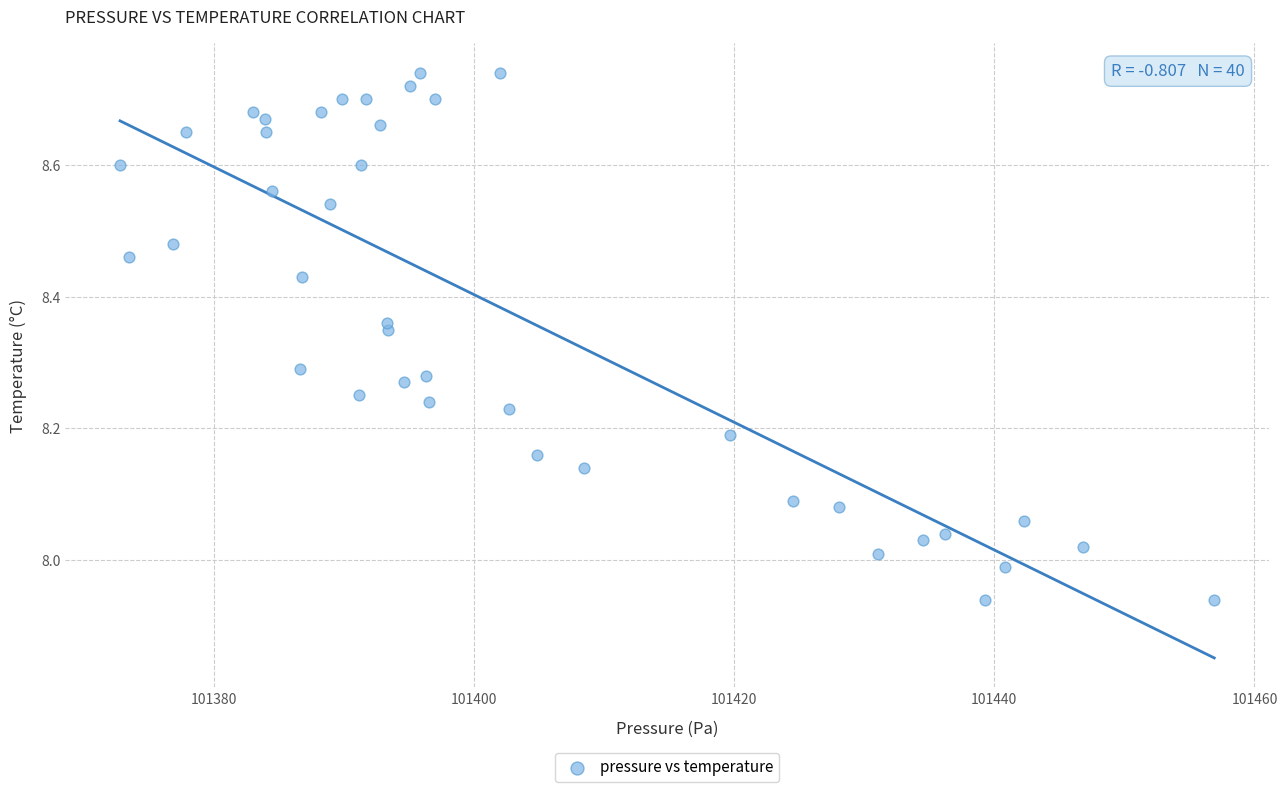

What is the range of Y values (max minus min)?

0.8